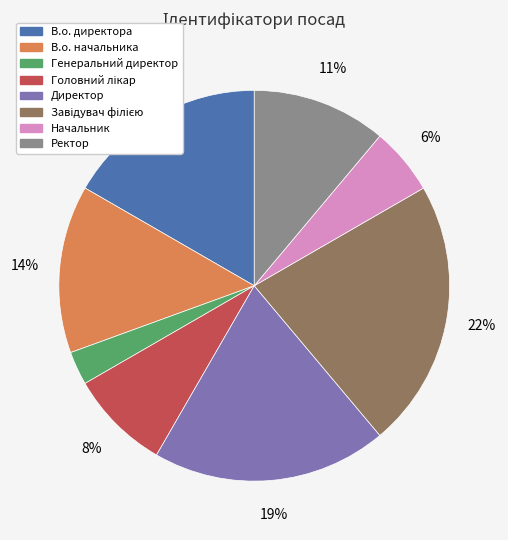

To the nearest percent, what portion does Генеральний директор represent?

3%